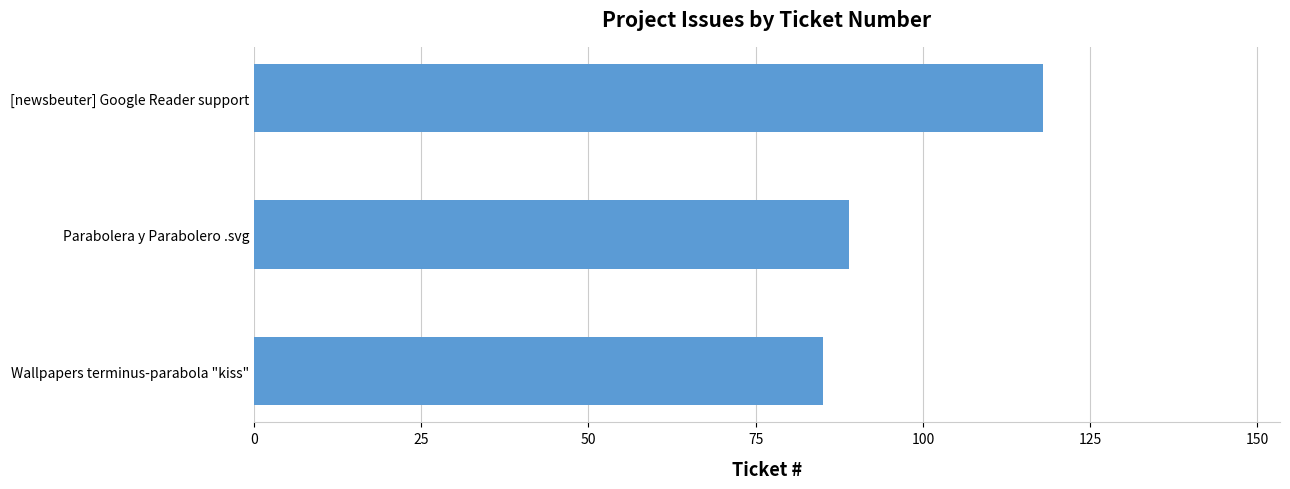

List the labels in order of value, largest first.

[newsbeuter] Google Reader support, Parabolera y Parabolero .svg, Wallpapers terminus-parabola "kiss"